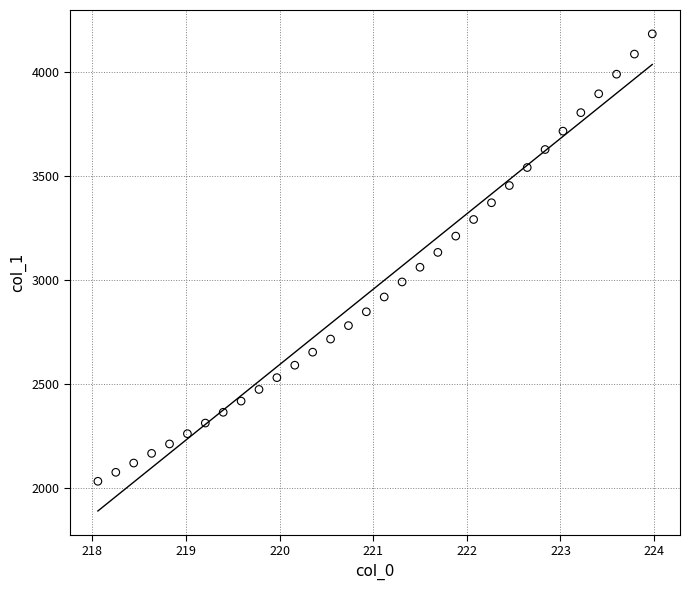

What is the range of X values (max minus min)?

5.9